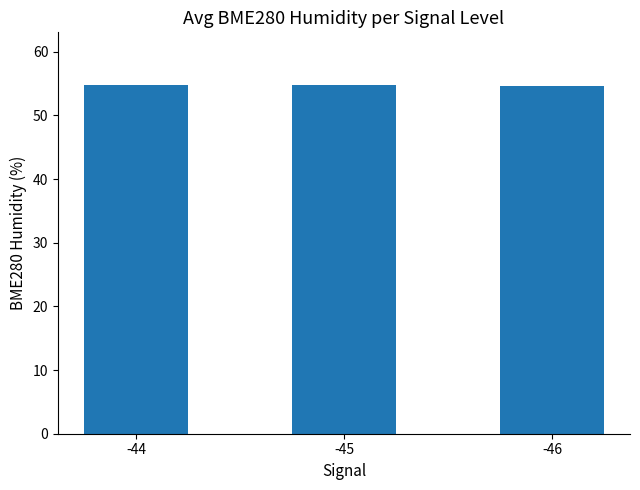

How many bars are there in total?

3